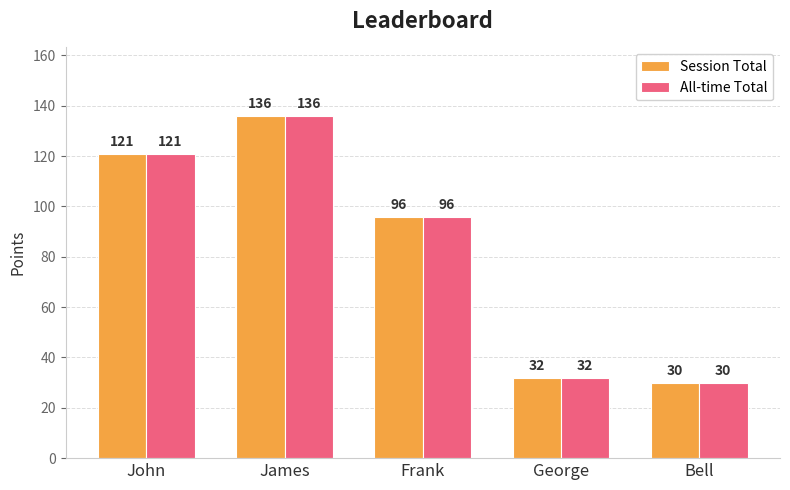

What value does the All-time Total series have at Frank?

96